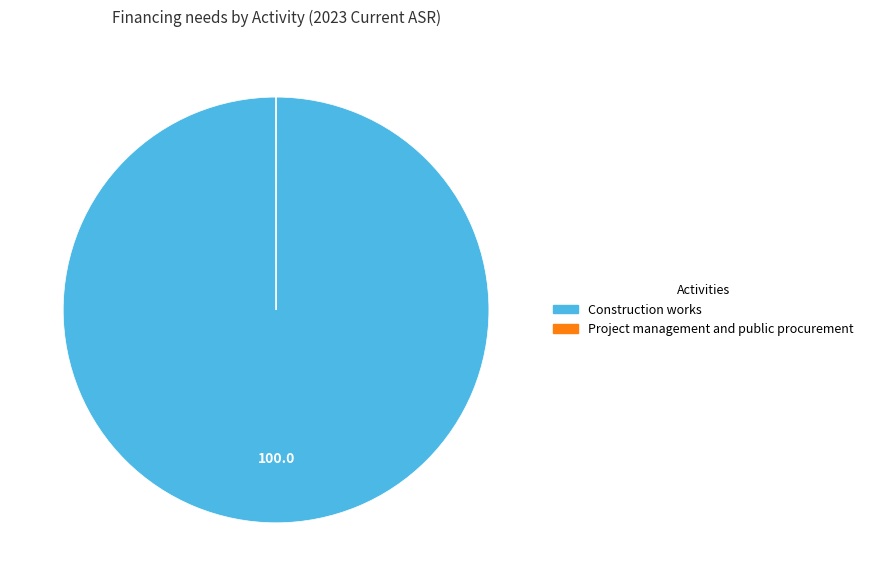

Is there any slice that represents more than half of the pie?

Yes